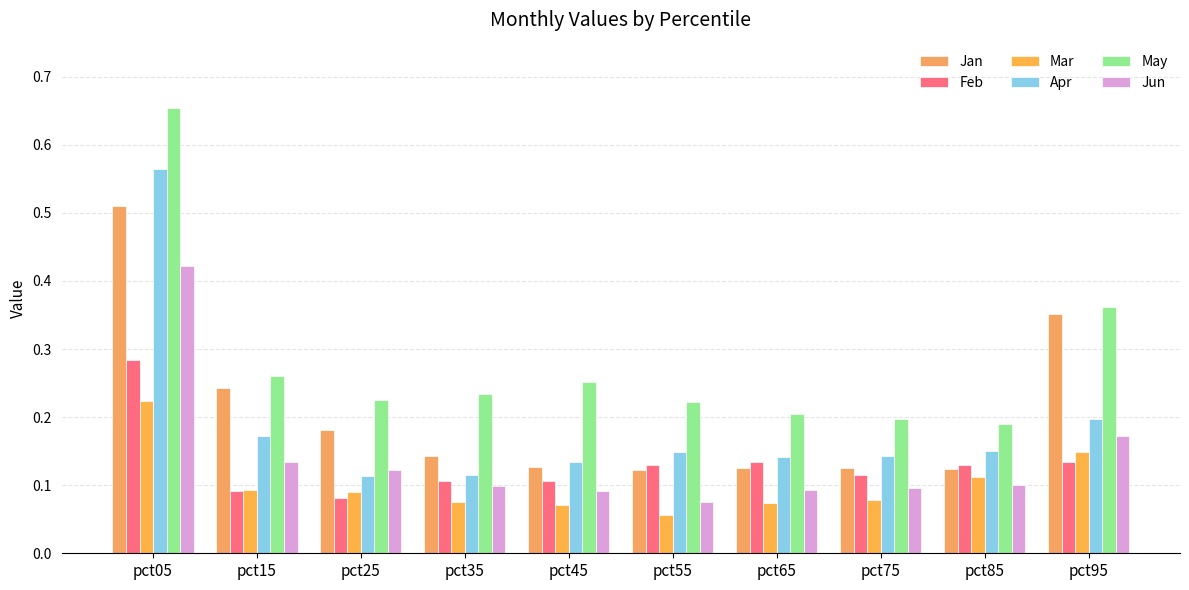

How many Apr values are between 0 and 1?

10